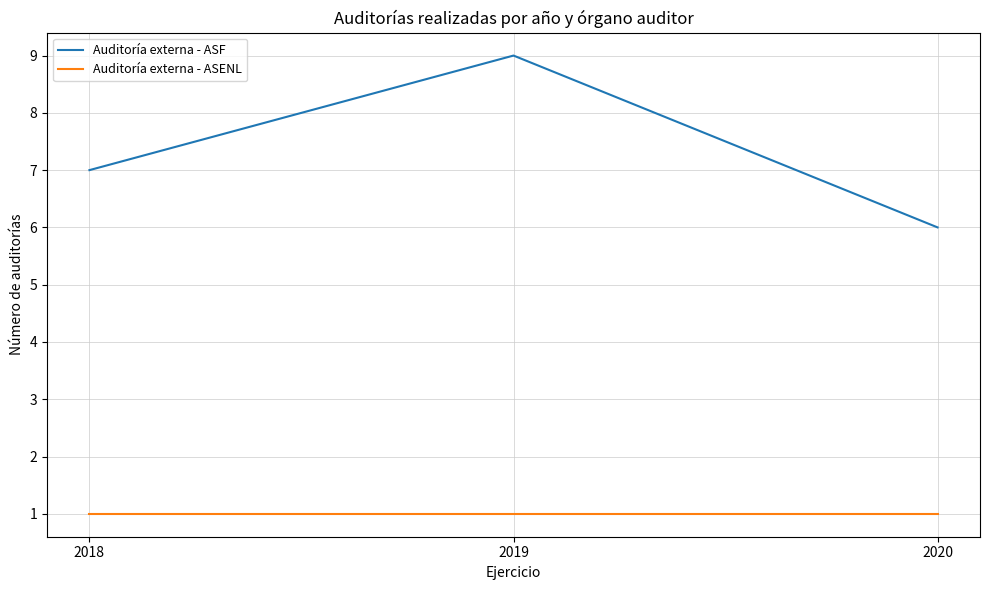

What is the average value of the Auditoría externa - ASENL series?

1